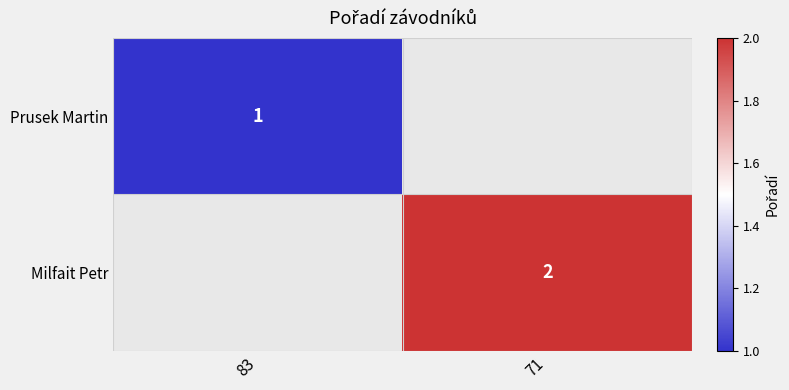

Is the value of Prusek Martin at 83 greater than the value of Milfait Petr at 71?

No